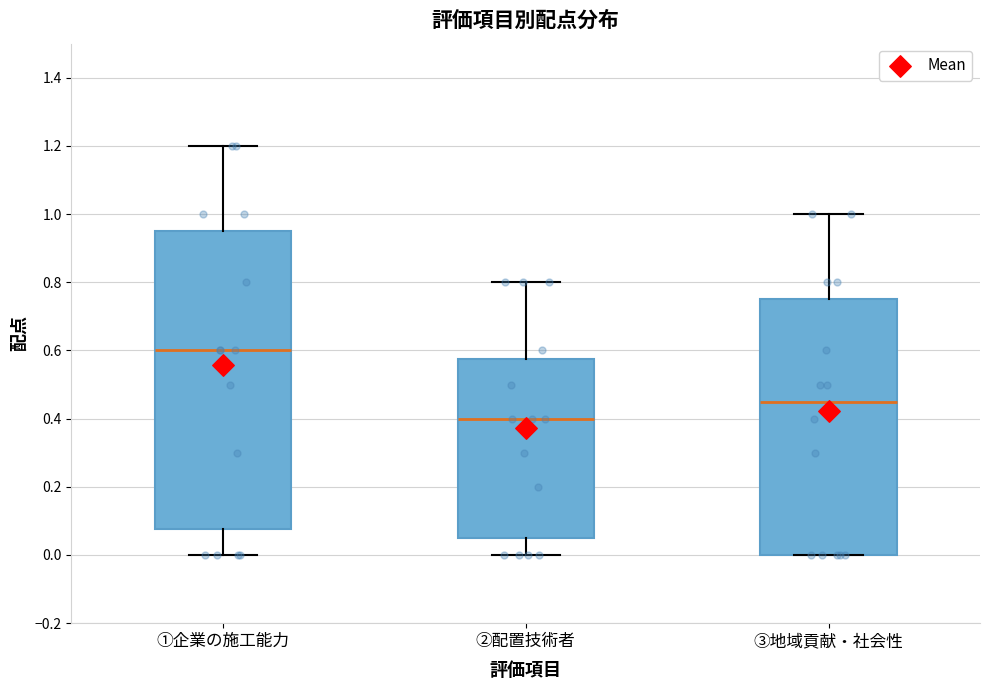

Reading left to right, read every box against the y-axis: the position of its median line, the range the box covers, and the ends of its whiskers. The values are not printed on the chart, so give them approximately, as read against the axis.

①企業の施工能力: median 0.60, box 0.08 to 0.96, whiskers 0.00 to 1.20
②配置技術者: median 0.40, box 0.06 to 0.58, whiskers 0.00 to 0.80
③地域貢献・社会性: median 0.46, box 0.00 to 0.76, whiskers 0.00 to 1.00